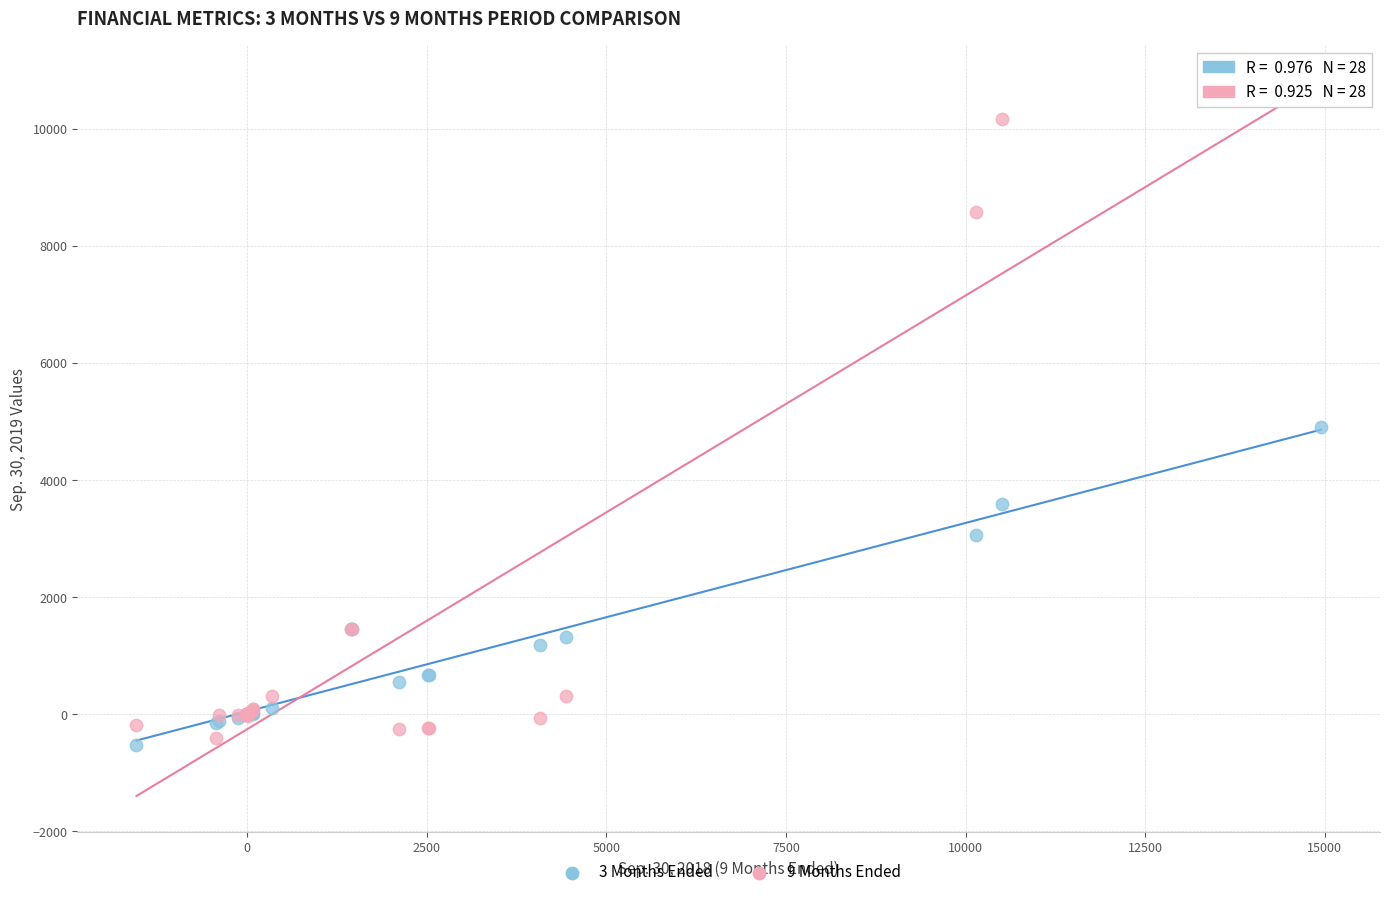

Which series reaches the maximum Y coordinate?

9 Months Ended